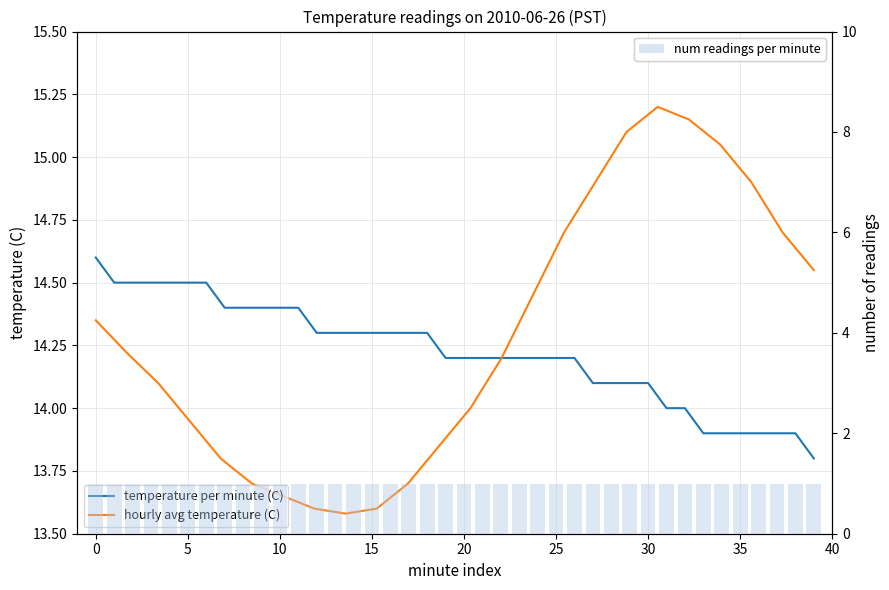

What is the smallest value displayed?

13.8